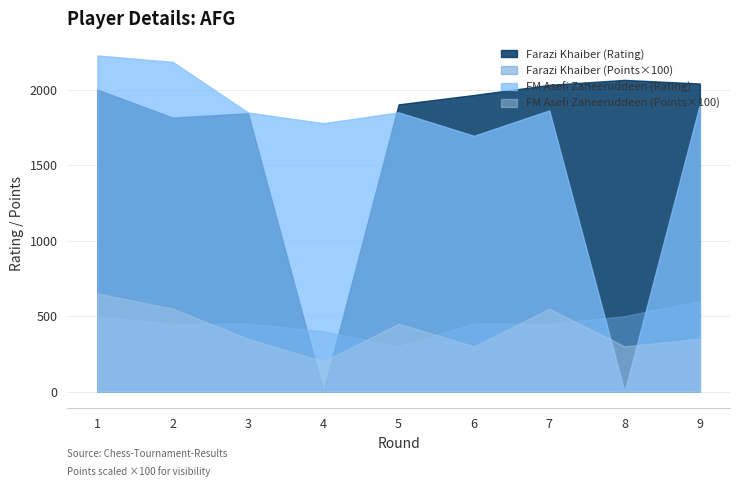

Does the chart display data point markers on the line(s)?

No